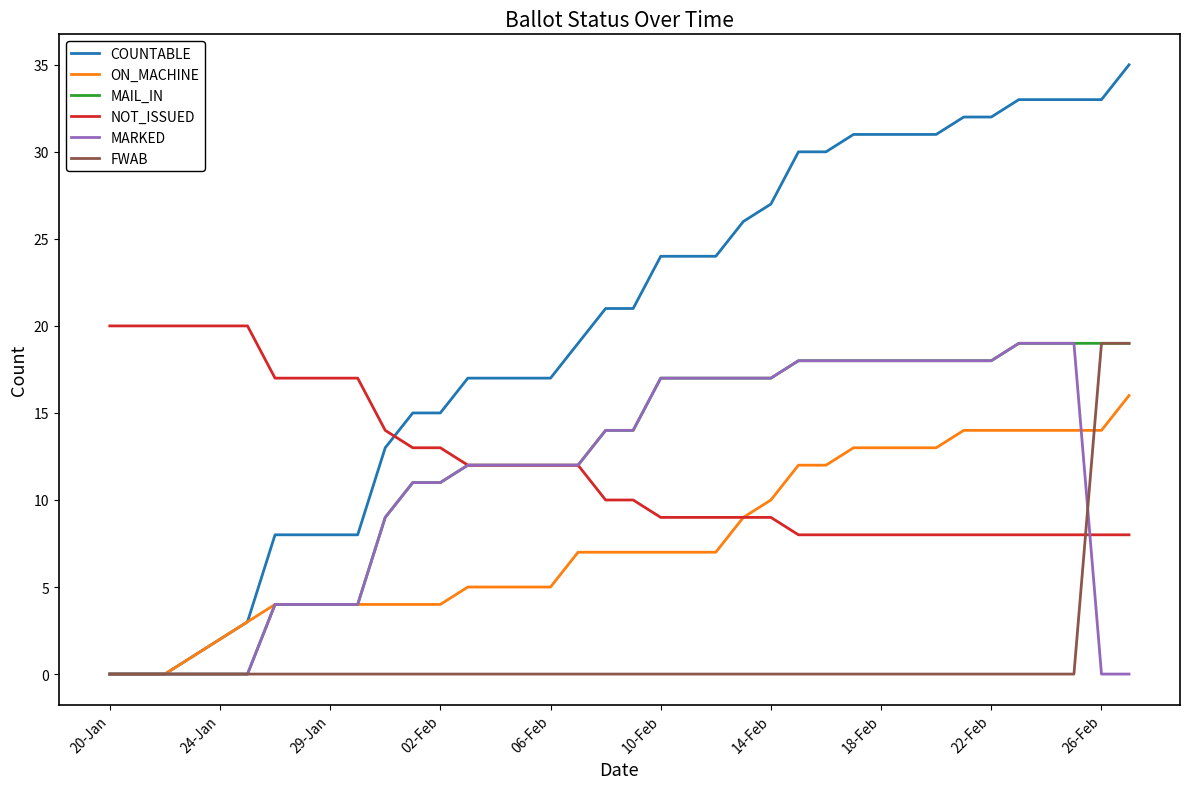

Which series has the widest spread of values?

COUNTABLE